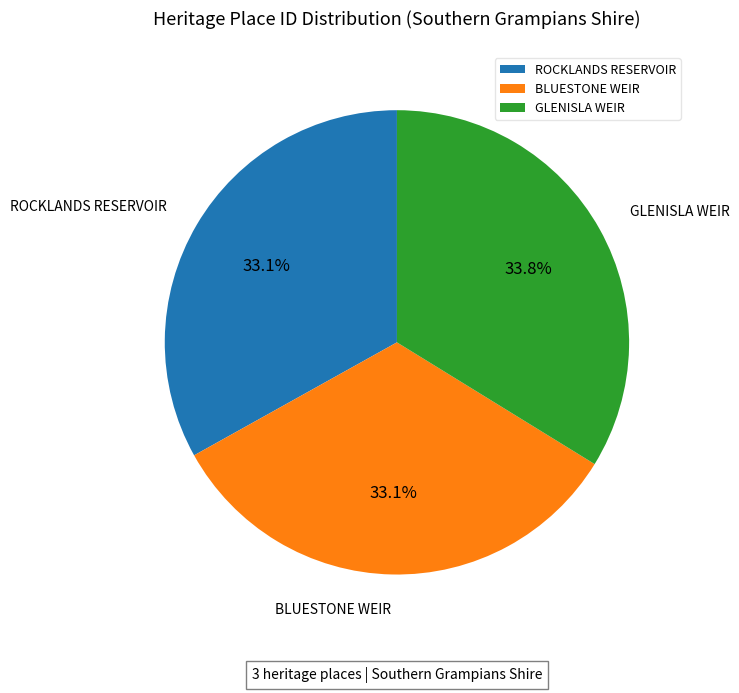

Does GLENISLA WEIR represent more than half of the total?

No